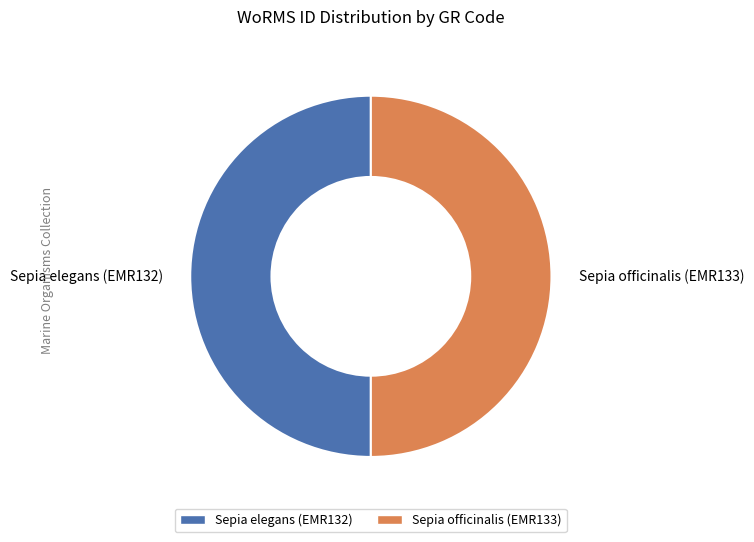

How many segments does this pie chart have?

2